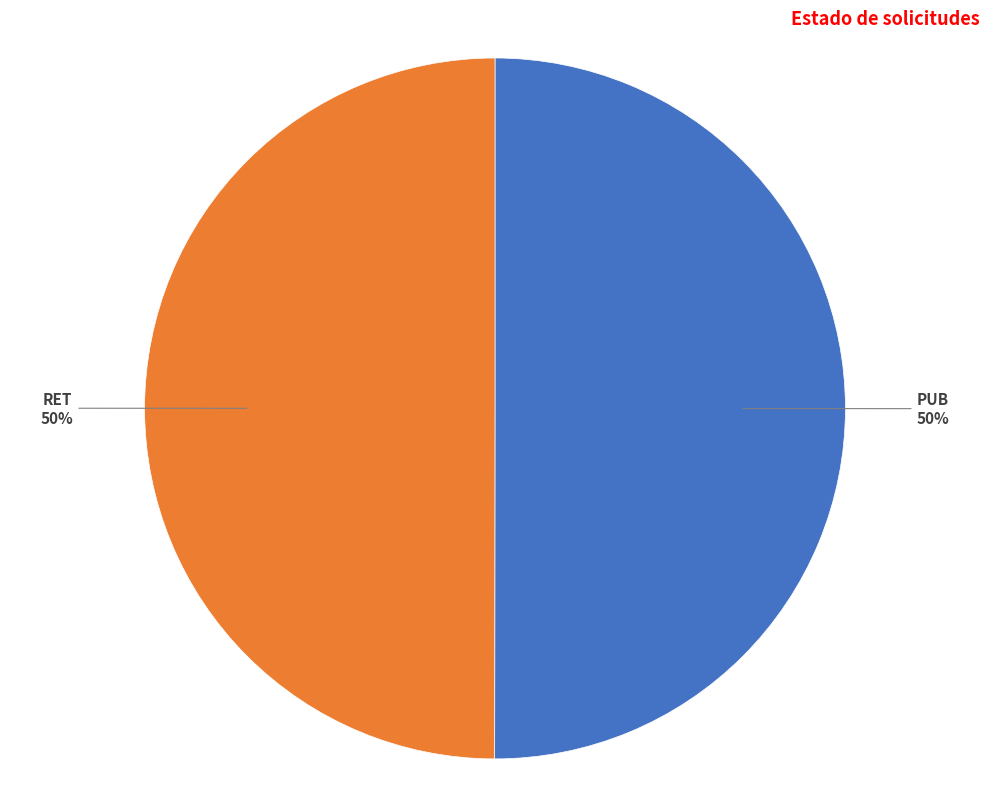

How many slices are in this pie chart?

2